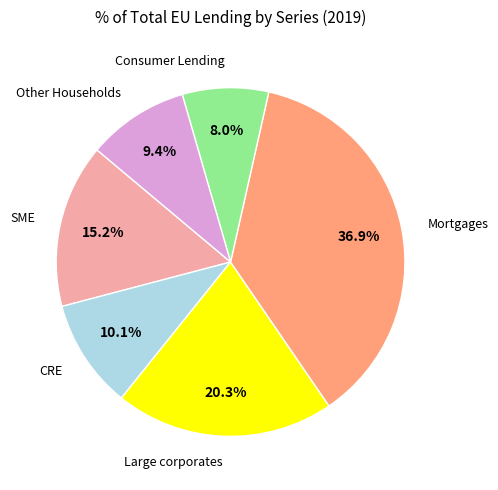

Does any single category account for the majority?

No